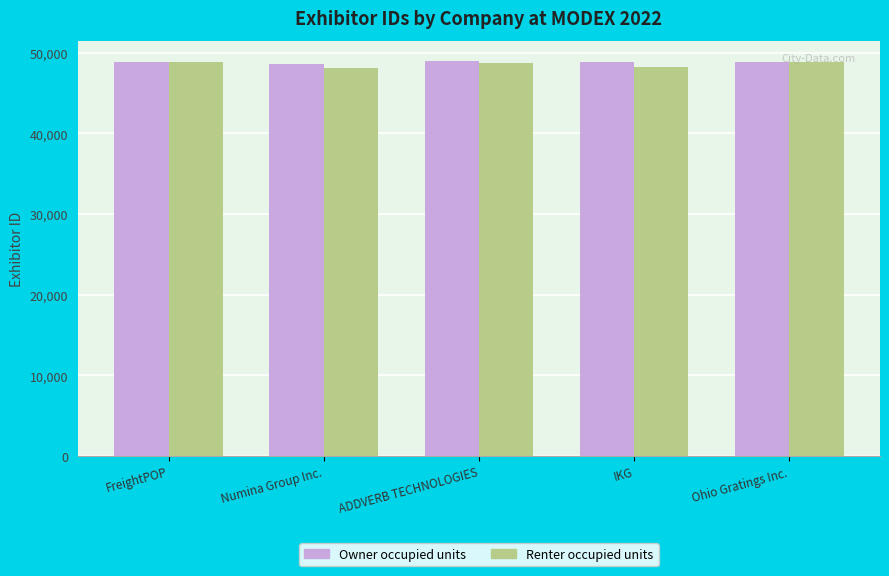

What value does the Renter occupied units series have at Numina Group Inc., to the nearest 100?

48100